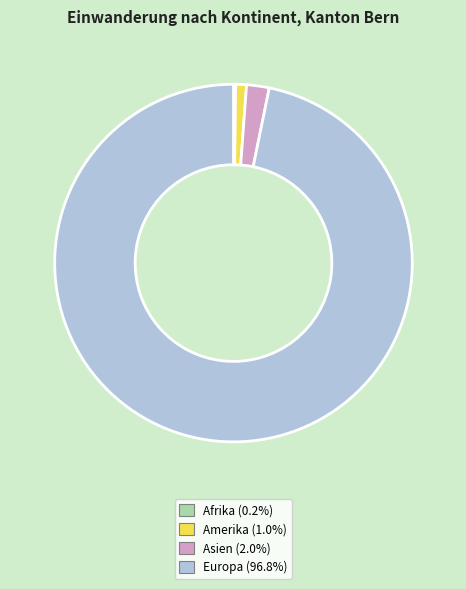

Is Europa (96.8%) the majority of the pie?

Yes